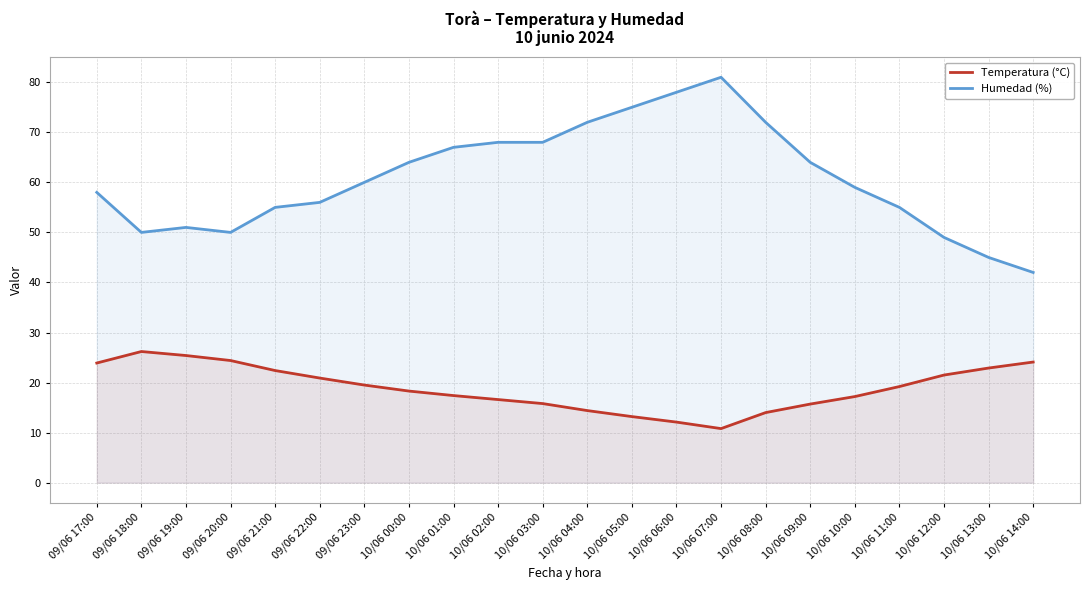

At which category is the sum across all series the highest?

10/06 07:00